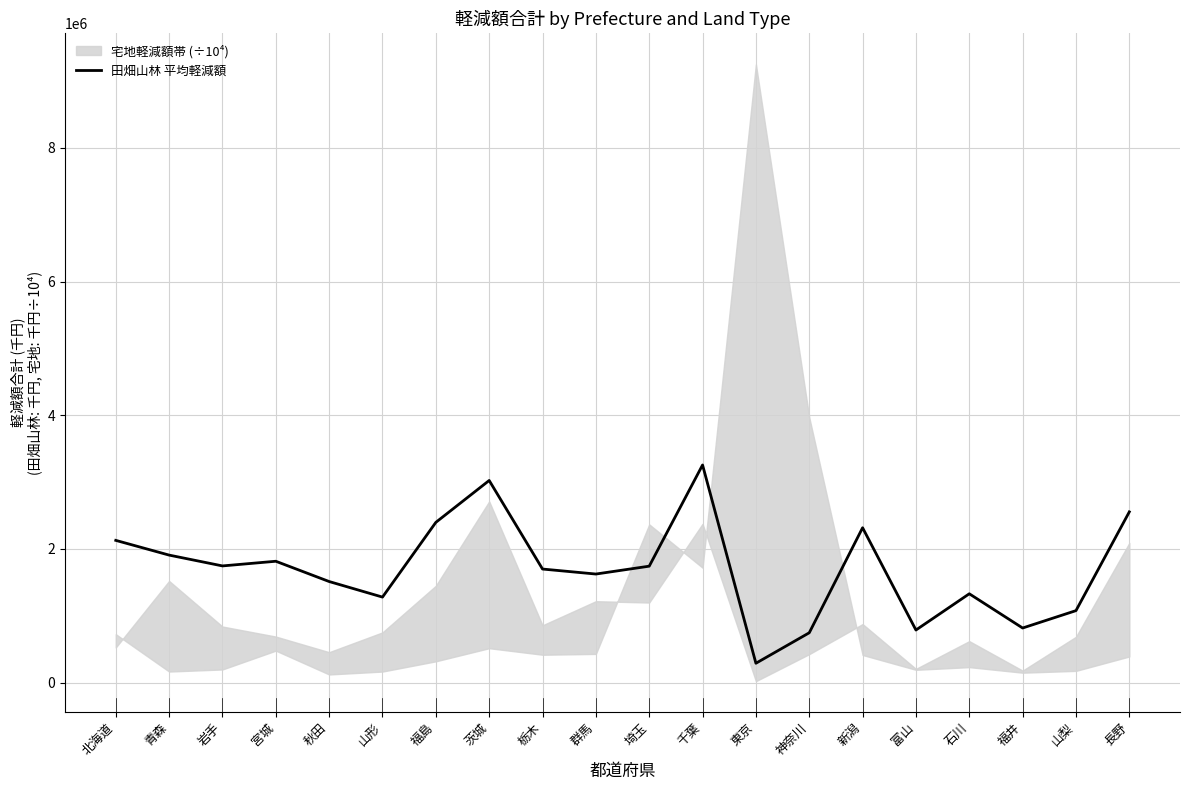

What is the difference between the maximum and minimum values?

2966251.7